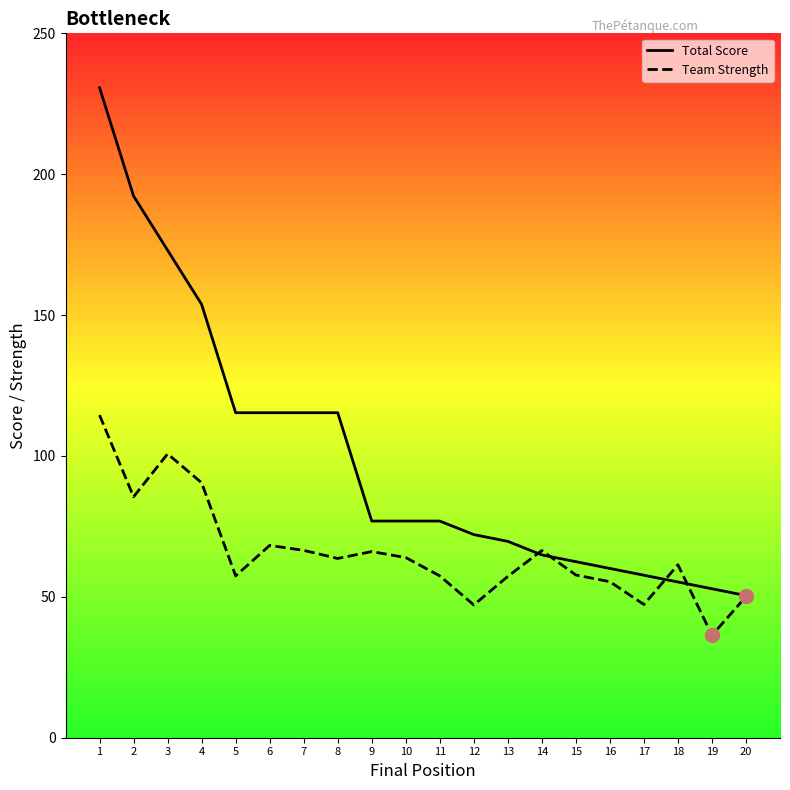

Which series has the largest Y range (max minus min)?

Total Score